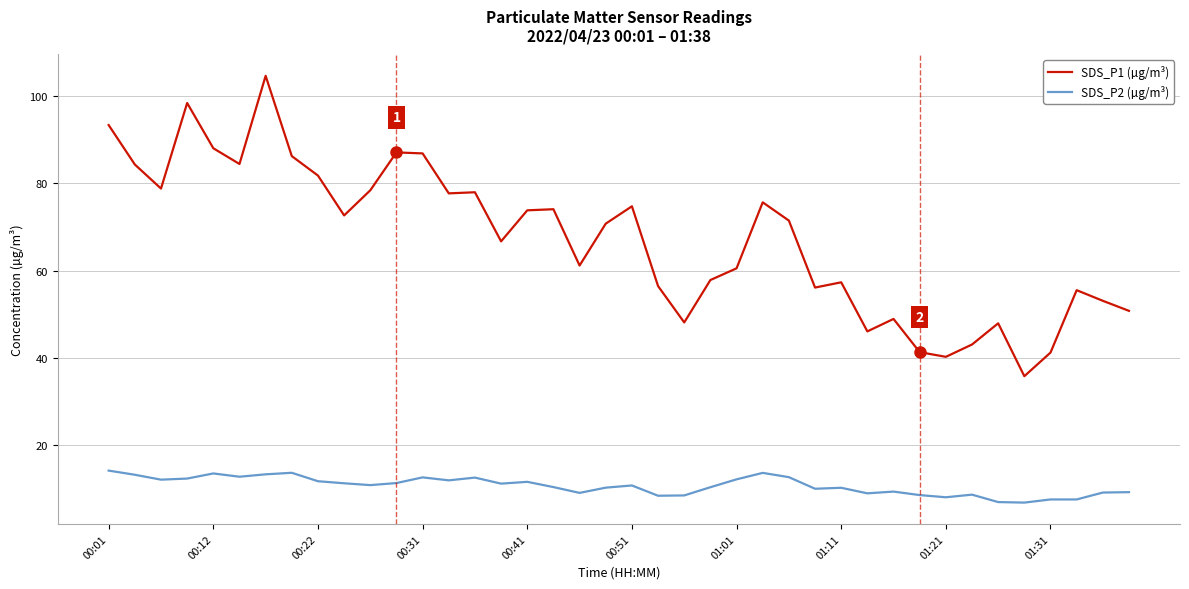

True or false: SDS_P1 (µg/m³) and SDS_P2 (µg/m³) intersect in this chart.

False